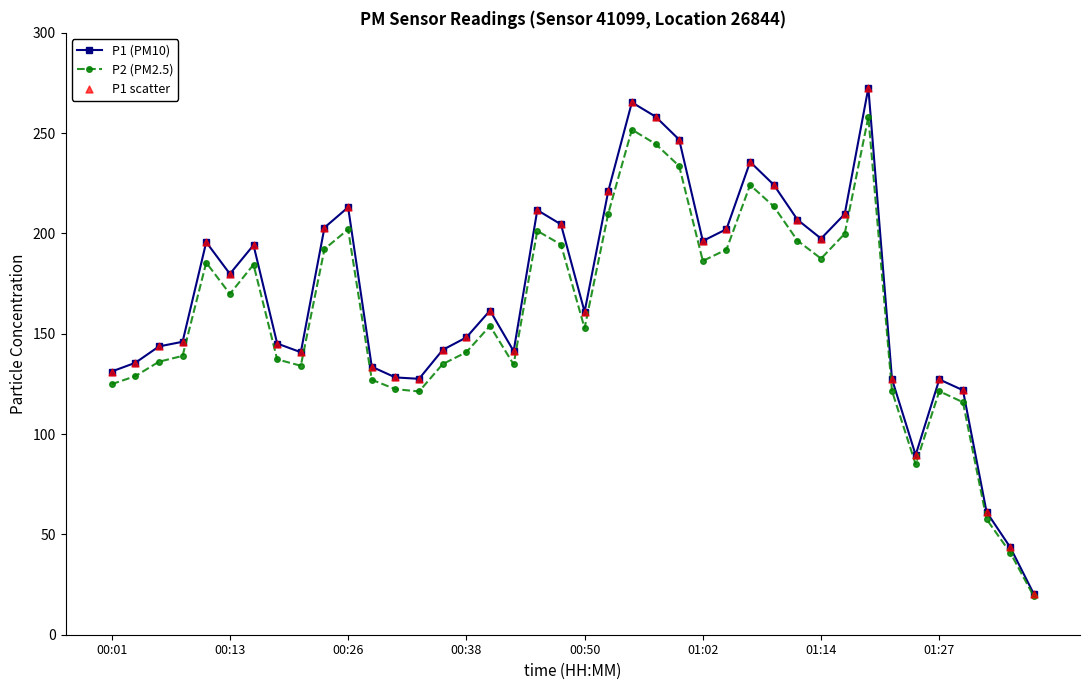

List the series in order of their peak value, highest first.

P1 (PM10), P2 (PM2.5)